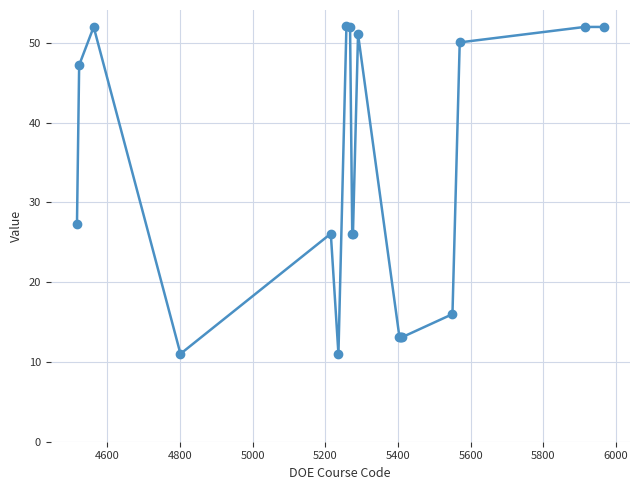

Count the number of data series in this chart.

1